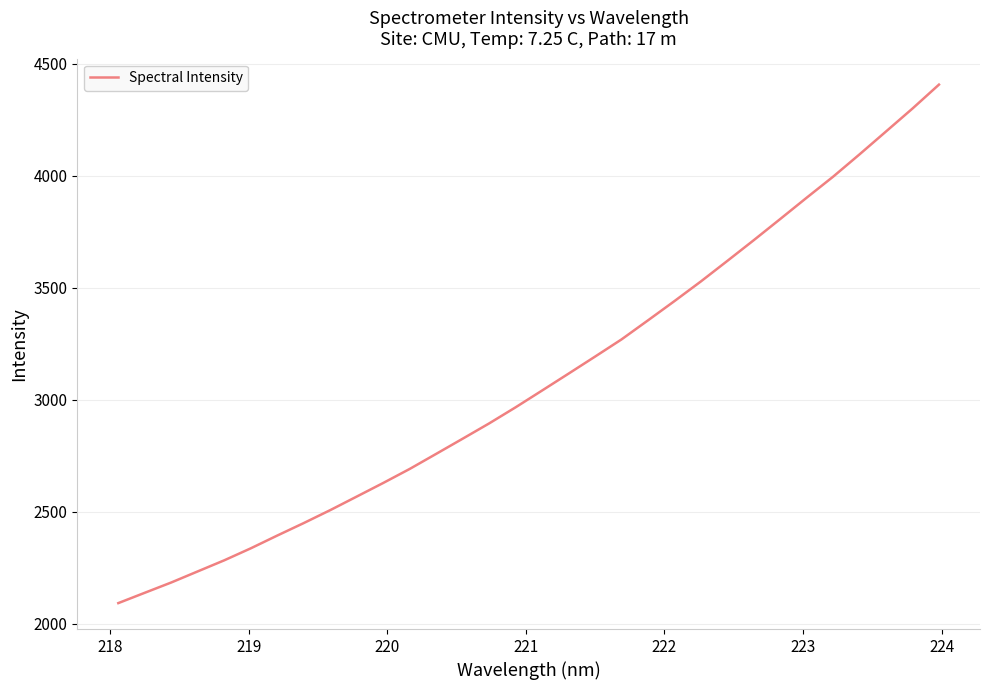

What is the smallest value displayed?

2092.5